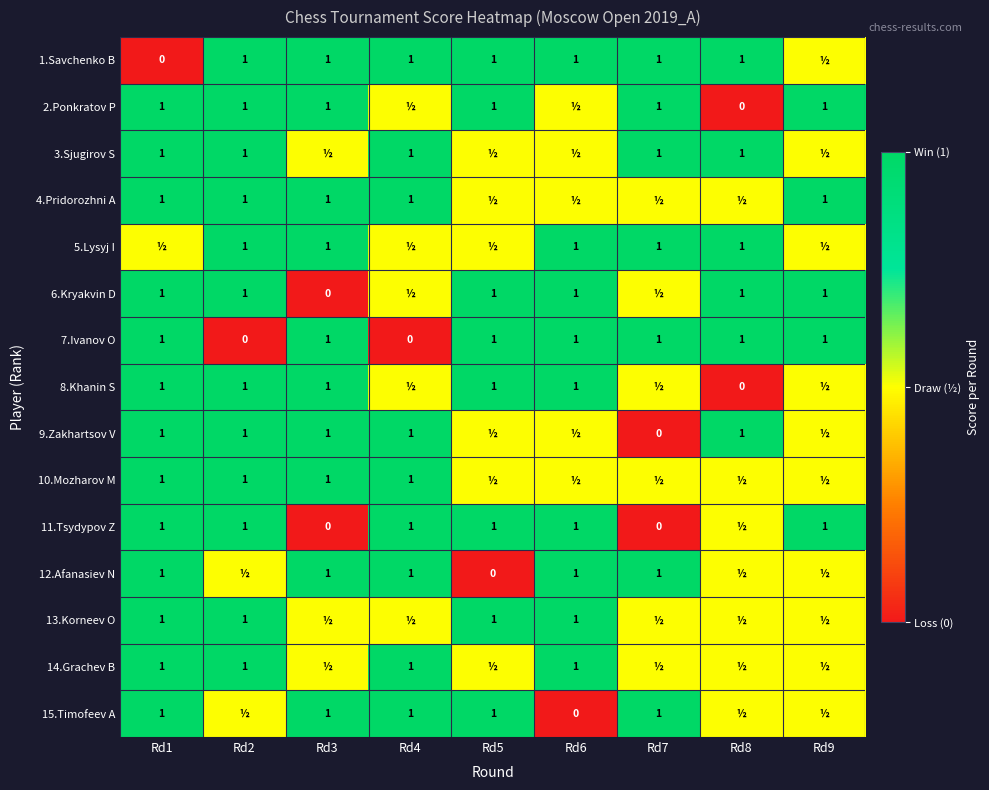

What is the spread (max minus min) of values at Rd3?

1.0